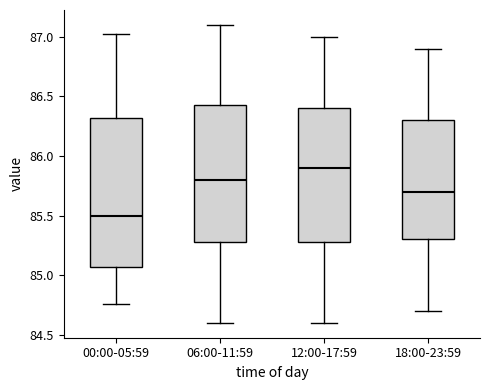

Where does the lower whisker of the box for 00:00-05:59 end on the y-axis? The values are not printed on the chart, so give them approximately, as read against the axis.

84.75